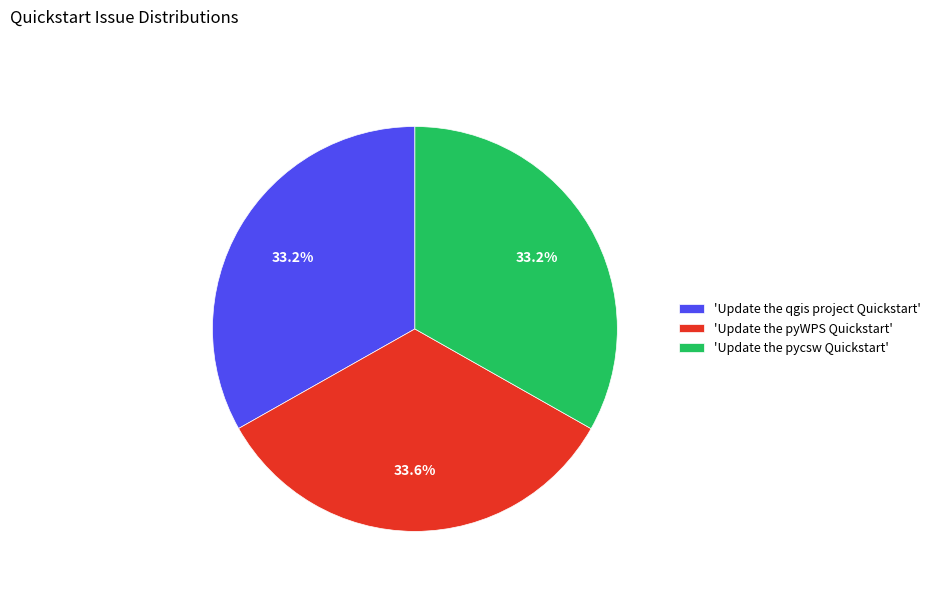

Is there a majority slice in this chart?

No